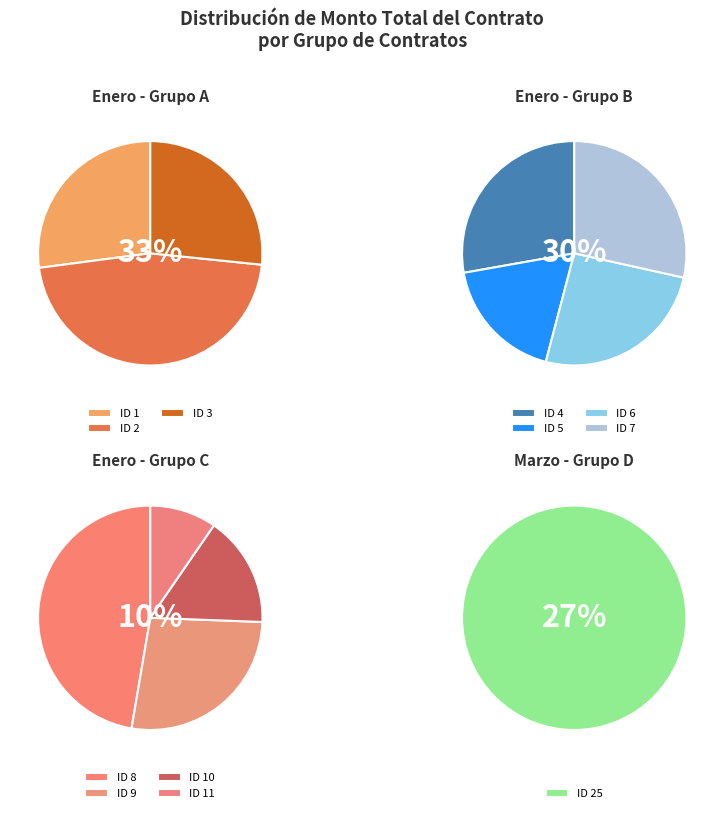

How much of the chart is everything except 6?

92.4%